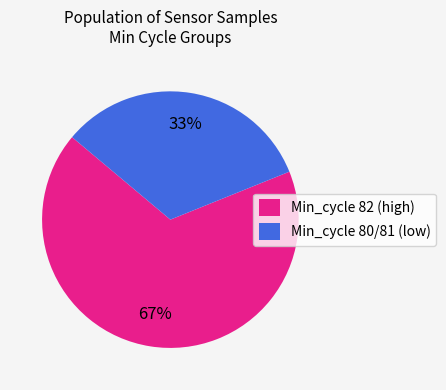

Do Min_cycle 80/81 (low) and Min_cycle 82 (high) together represent more than half of the pie?

Yes